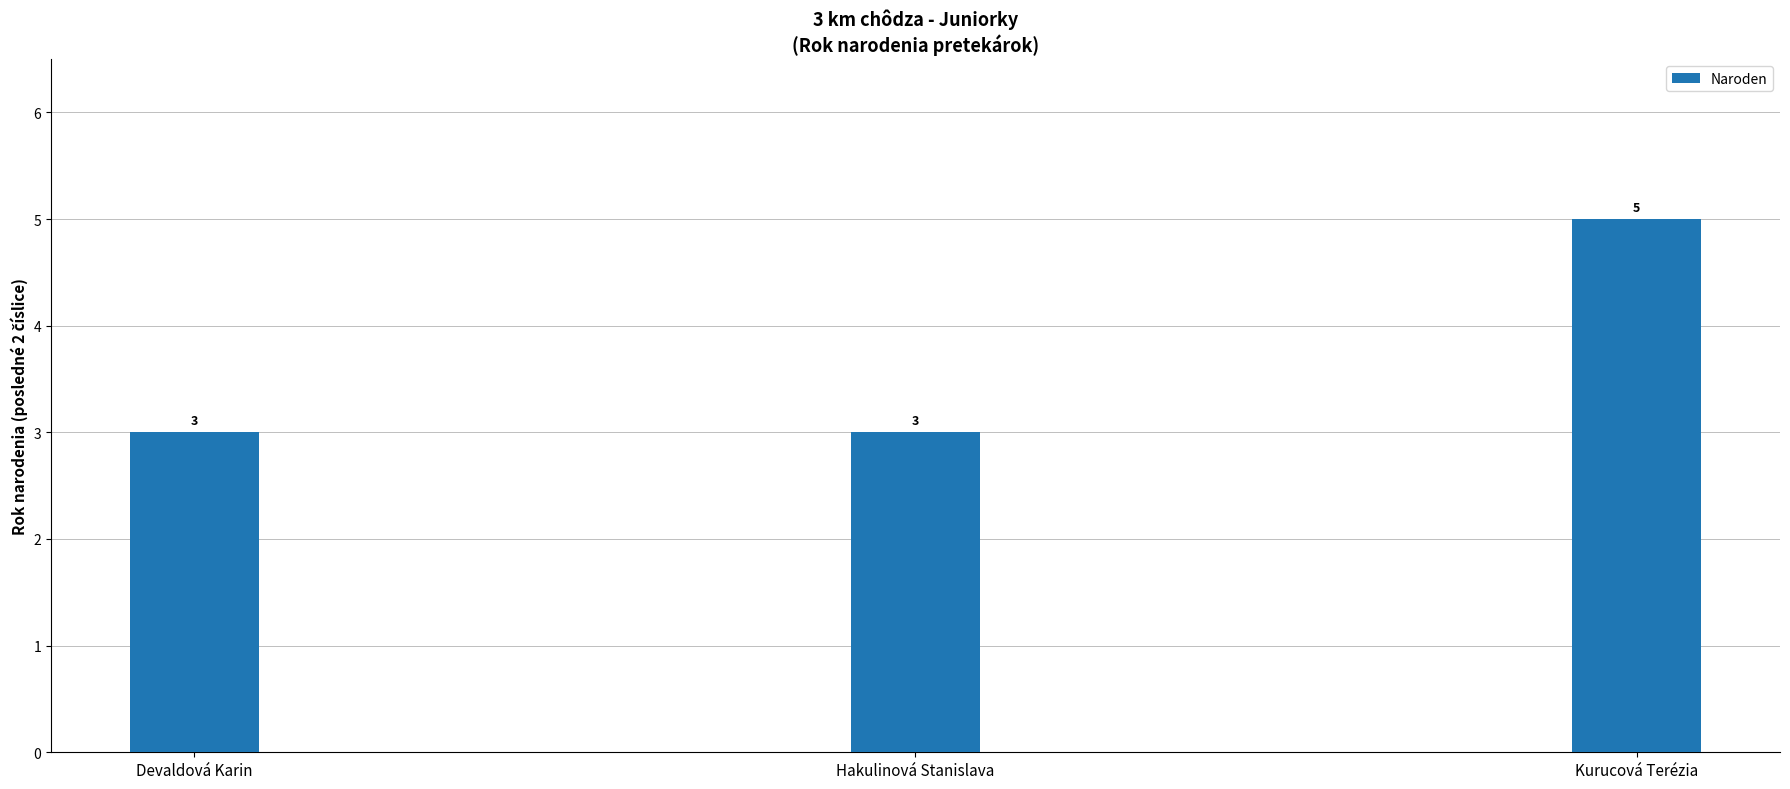

Count the number of categories in the chart.

3